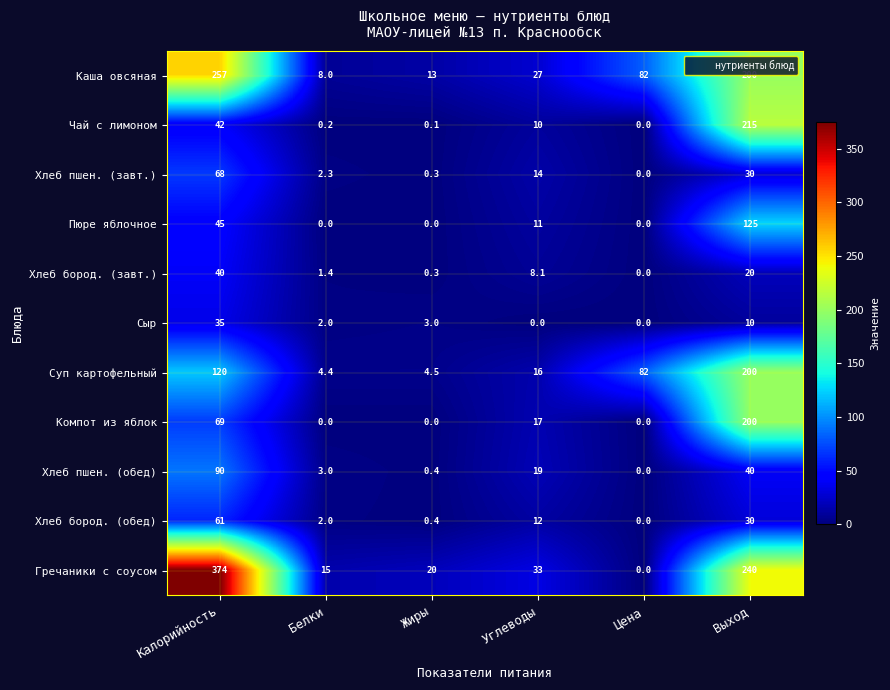

How many values in Чай с лимоном are above zero?

5